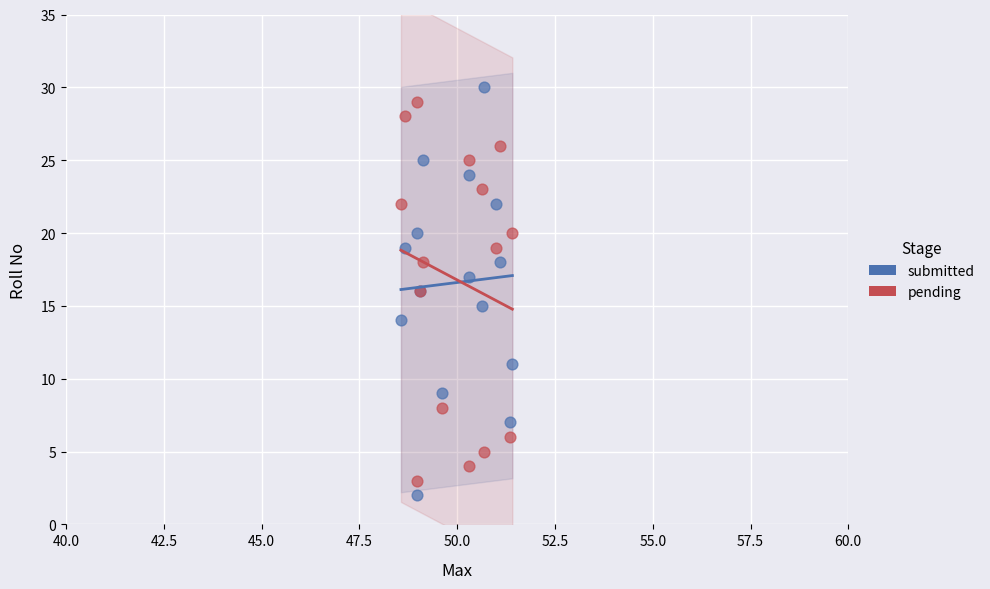

Which series contains the highest Y value?

submitted